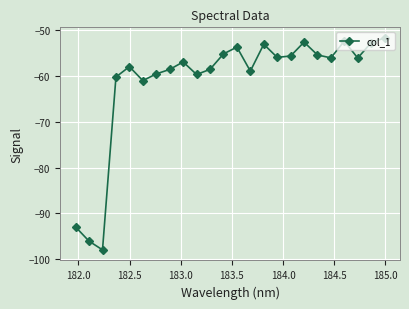

What is the value of the 10th point from the left?

-59.7